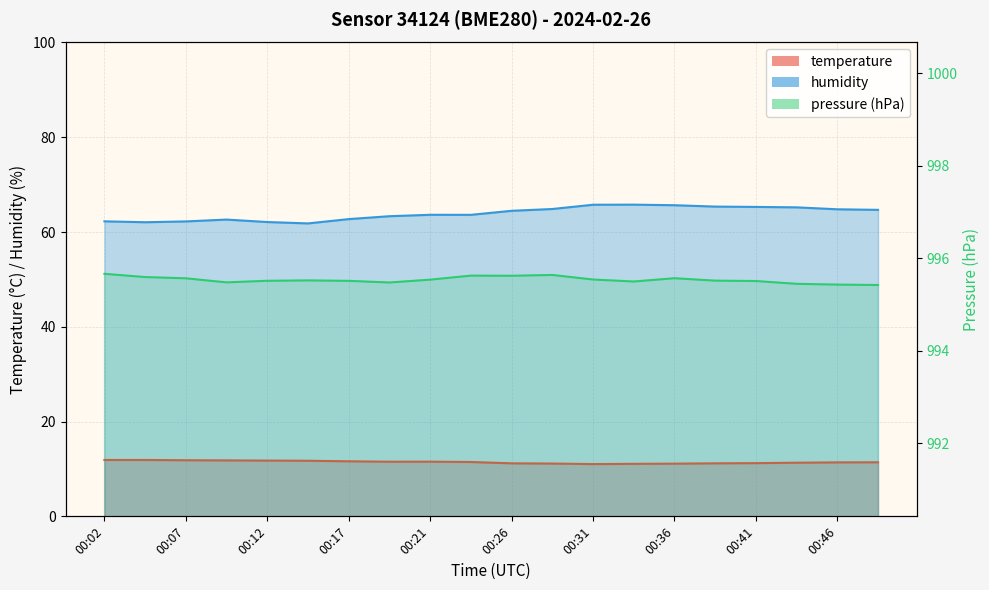

True or false: humidity and temperature cross at least once.

False